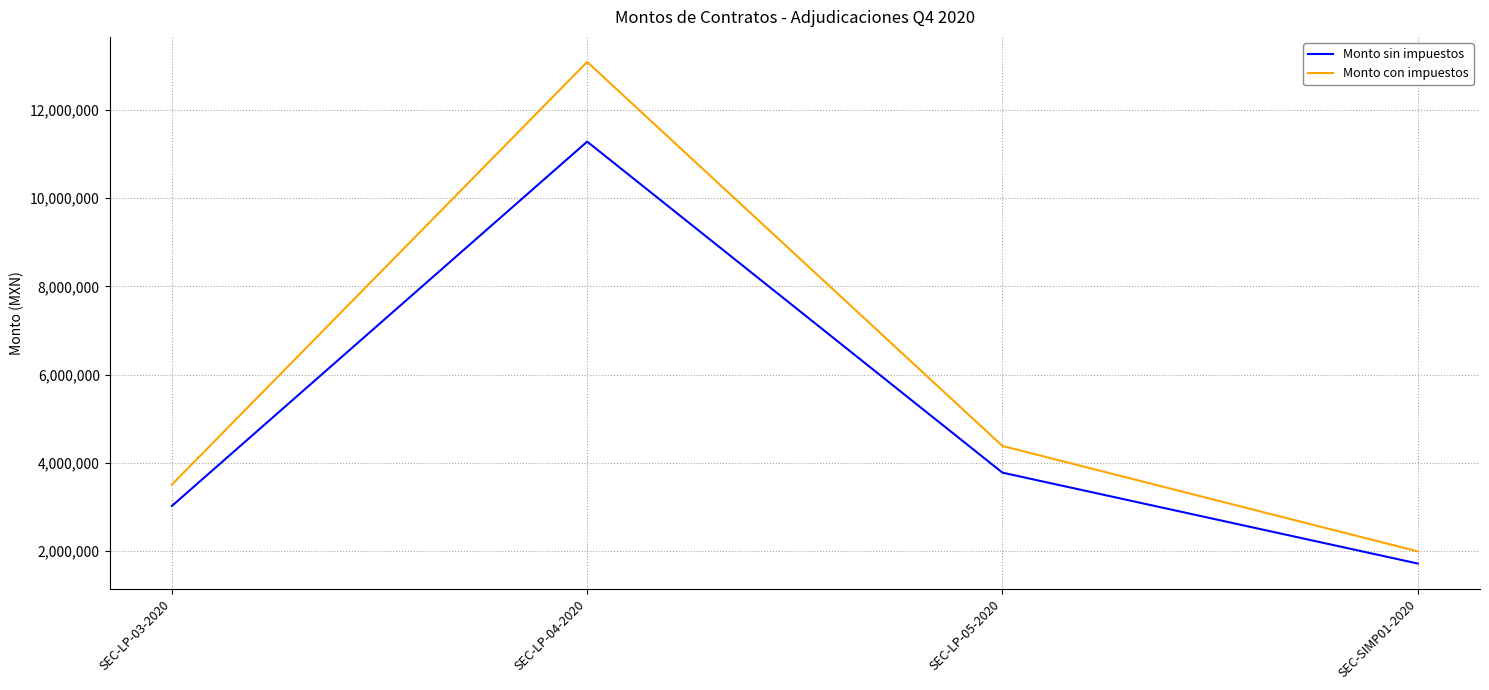

Reading right to left, extract all data points from this chart.

Monto sin impuestos: SEC-SIMP01-2020=1720500.0	SEC-LP-05-2020=3780000.0	SEC-LP-04-2020=11280880.0	SEC-LP-03-2020=3024979.0
Monto con impuestos: SEC-SIMP01-2020=1995780.0	SEC-LP-05-2020=4384800.0	SEC-LP-04-2020=13085820.8	SEC-LP-03-2020=3508975.6